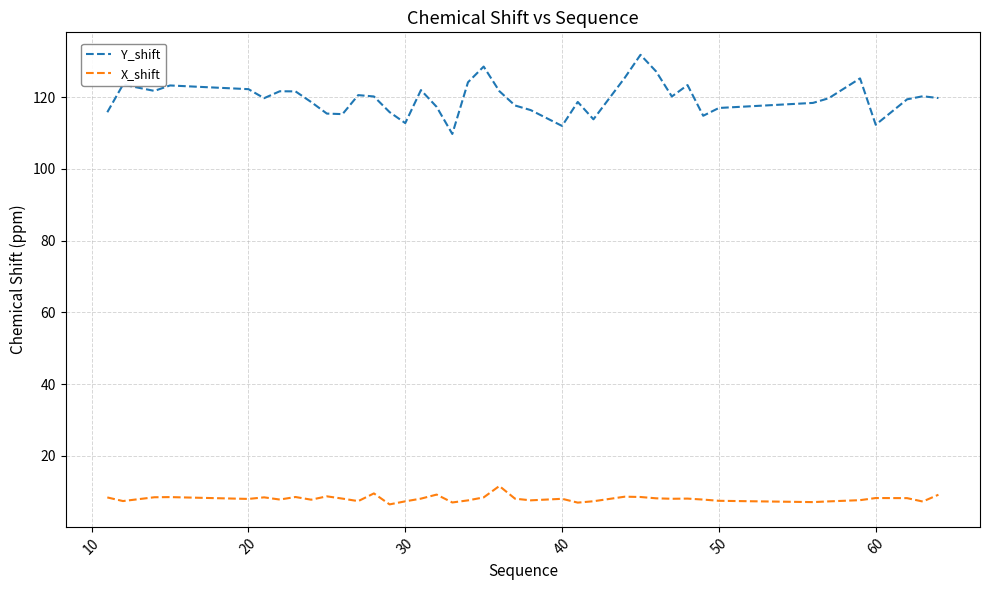

True or false: Y_shift and X_shift cross at least once.

False